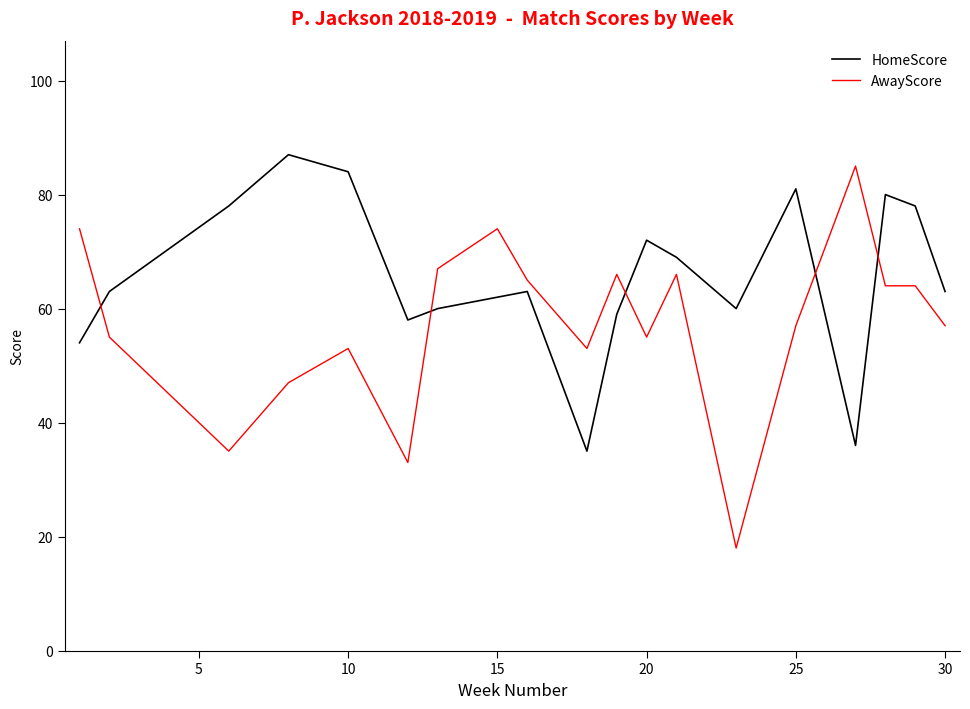

True or false: HomeScore has more than 2 points higher than both neighbors.

True